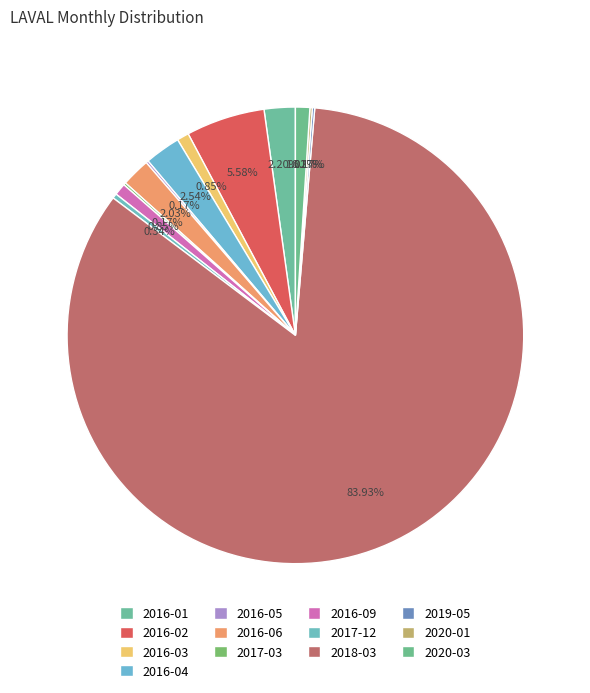

What is the change in value from 2016-06 to 2017-12?

-10